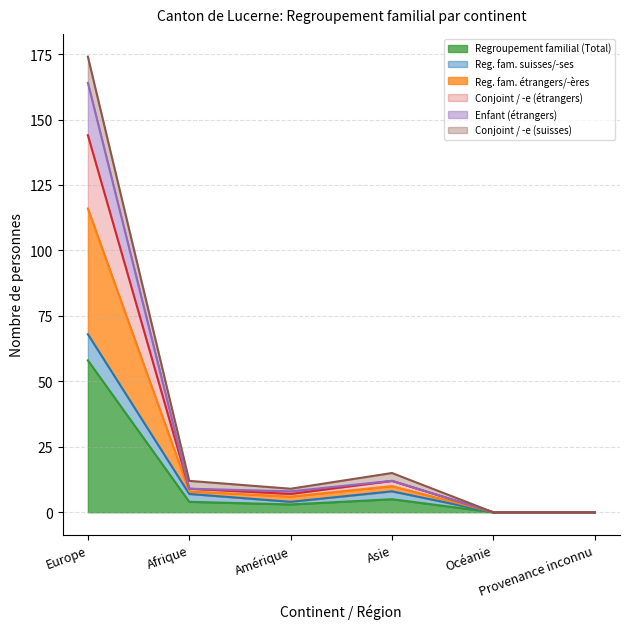

What is the label of the 6th point from the right?

Europe